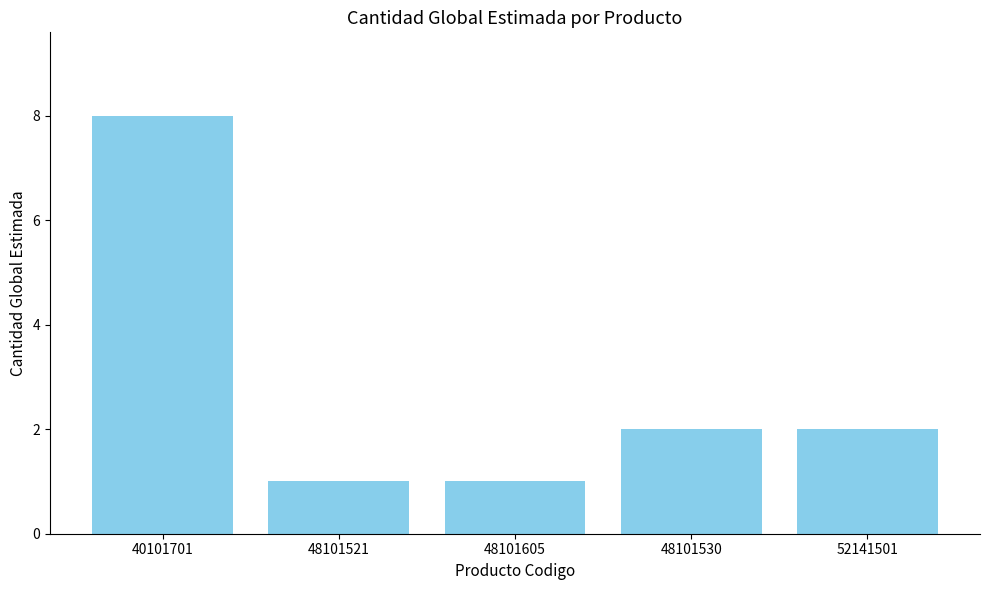

How many values are between 1 and 2?

4